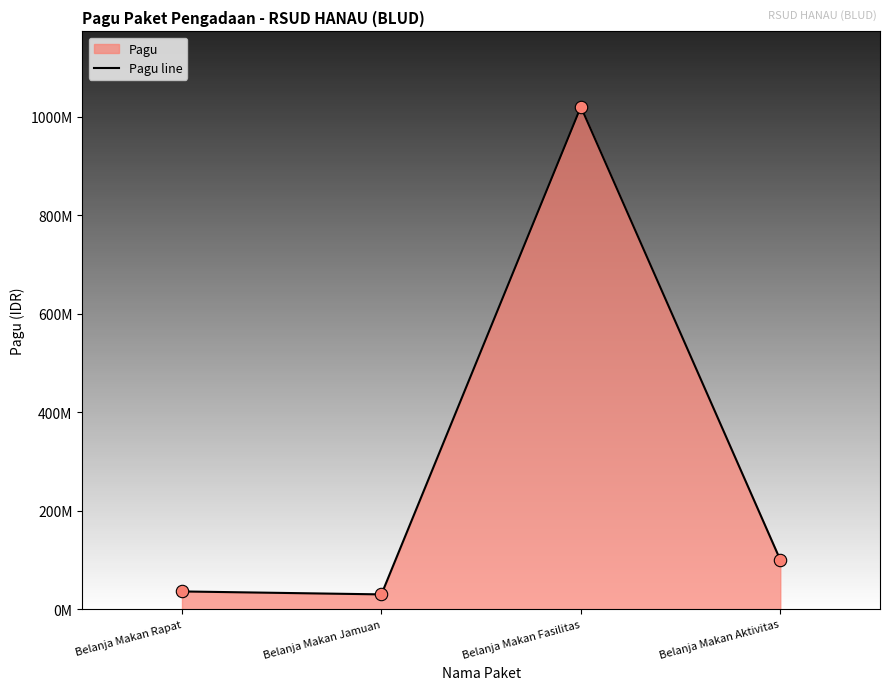

What is the change in value from Belanja Makan Rapat to Belanja Makan Jamuan?

-6000000